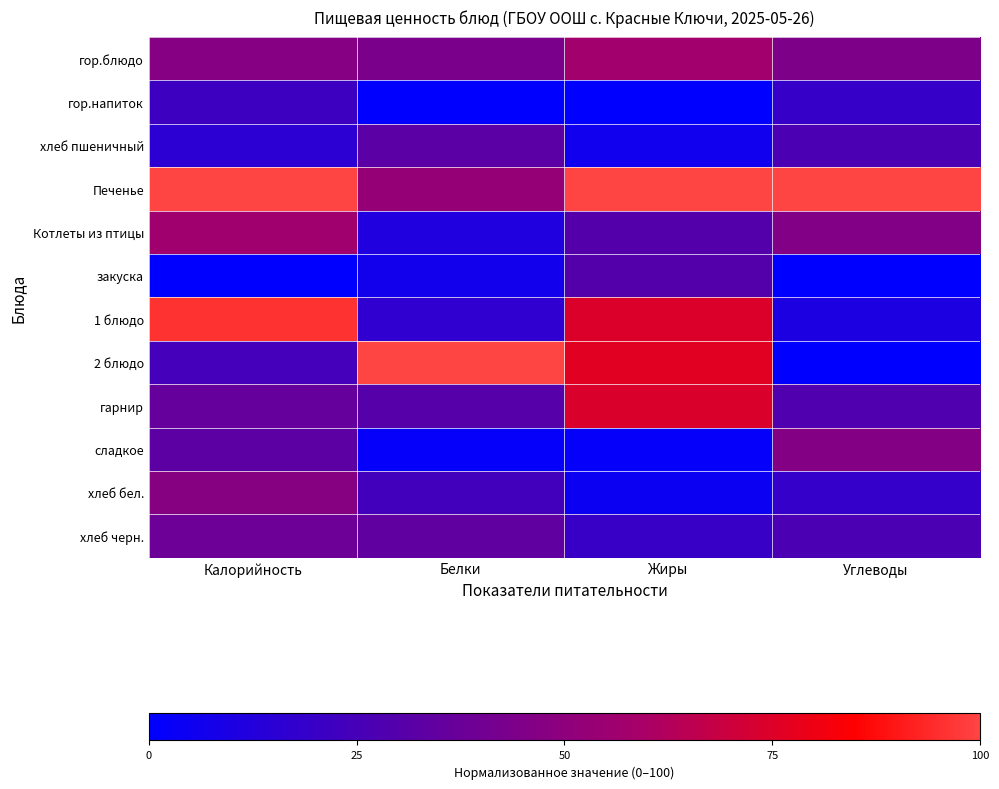

Rank the series by their maximum value, from highest to lowest.

Печенье, 2 блюдо, 1 блюдо, гарнир, гор.блюдо, Котлеты из птицы, хлеб бел., сладкое, хлеб черн., хлеб пшеничный, закуска, гор.напиток